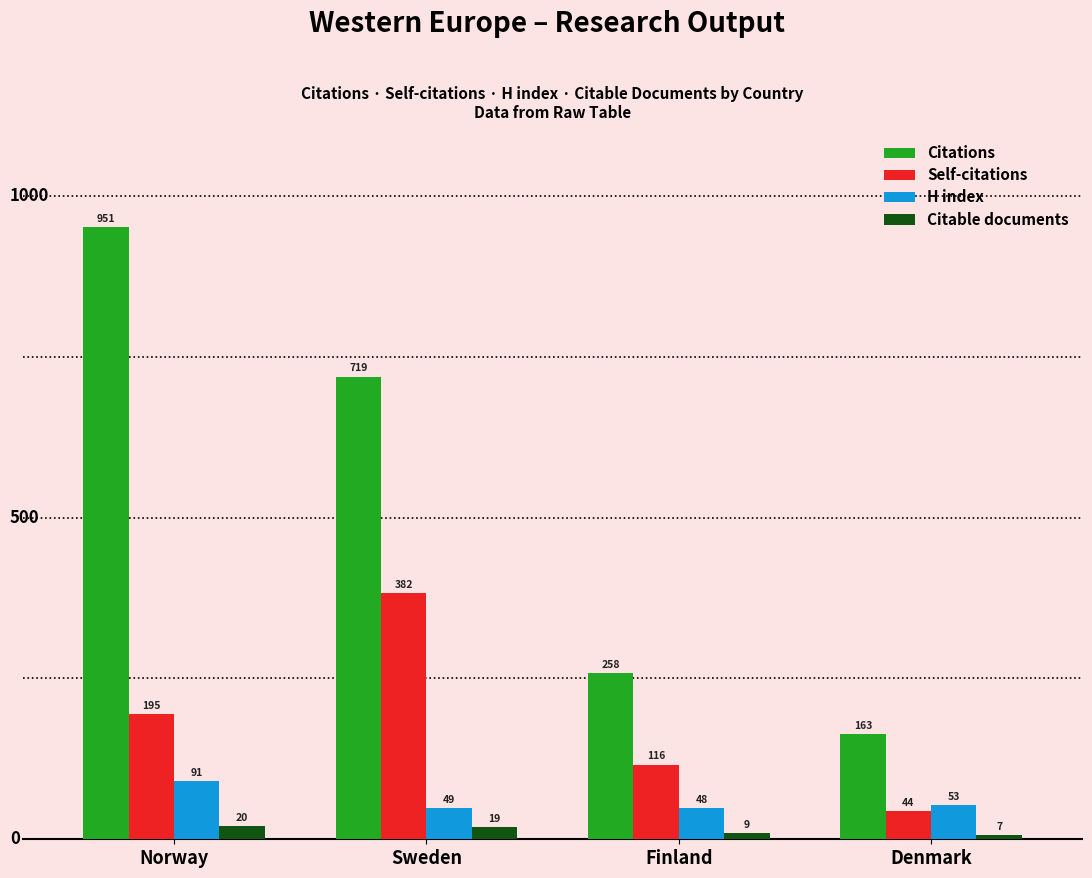

What is the highest value of the Citations series?

951